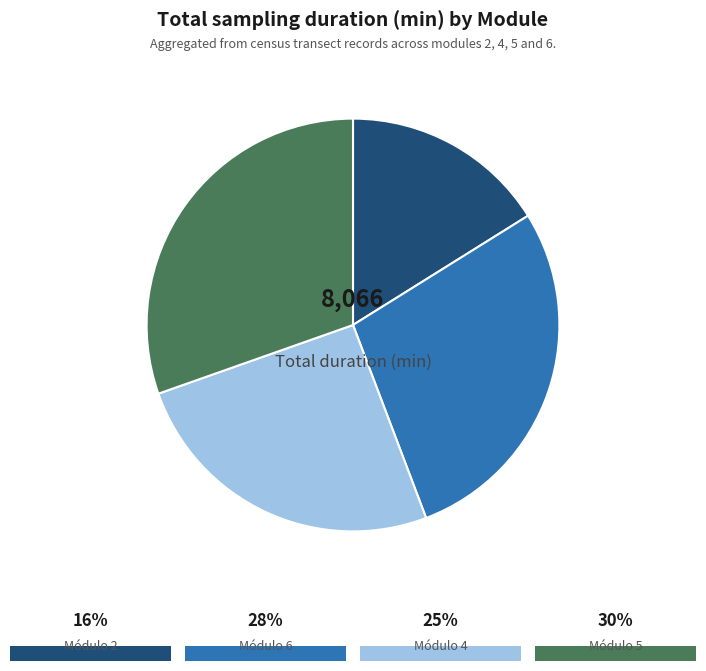

Does any single category account for the majority?

No